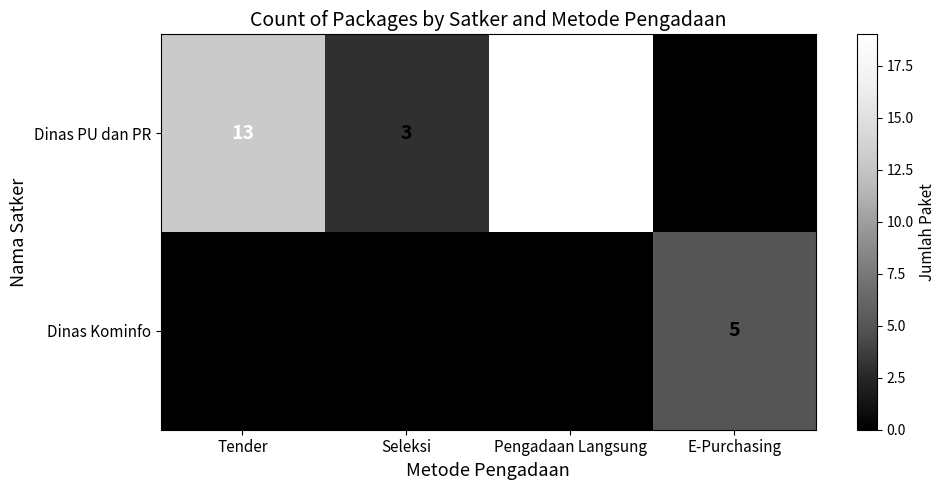

True or false: Dinas PU dan PR has a value of 6 at Pengadaan Langsung.

False